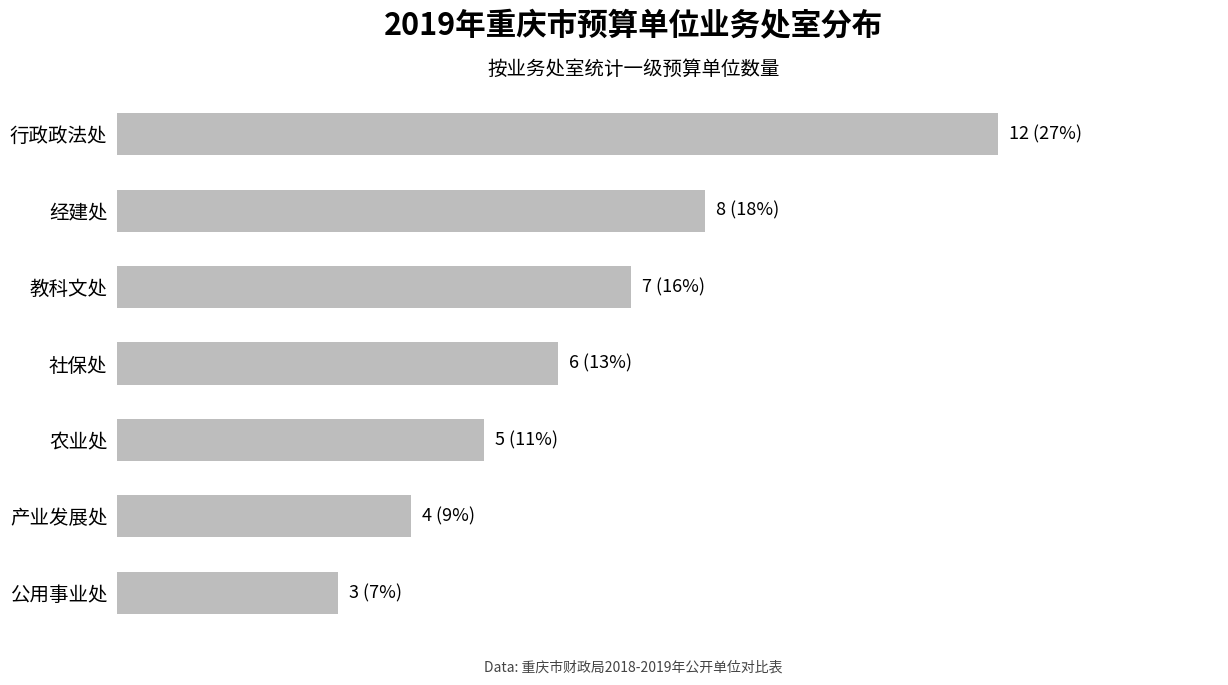

List the labels in order of value, largest first.

行政政法处, 经建处, 教科文处, 社保处, 农业处, 产业发展处, 公用事业处